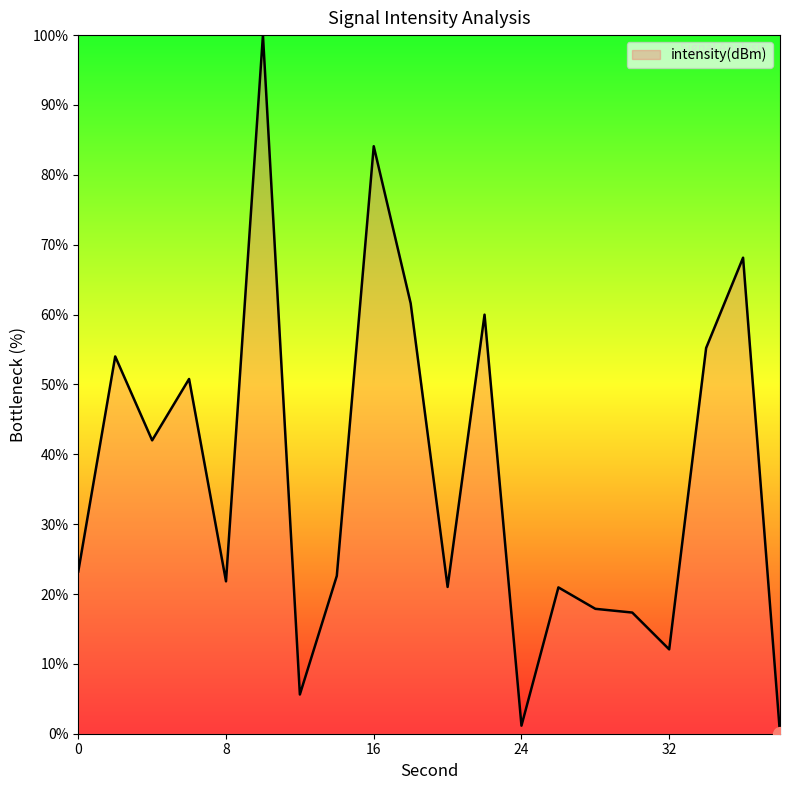

How many categories are shown in the chart?

20